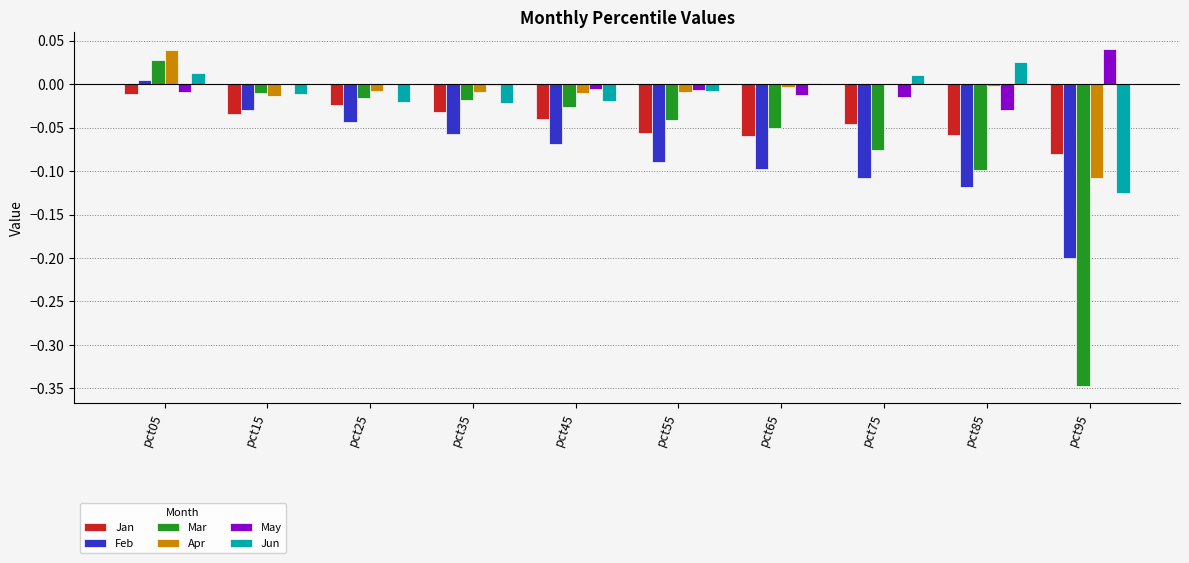

What is the spread (max minus min) of values at pct65?

0.1